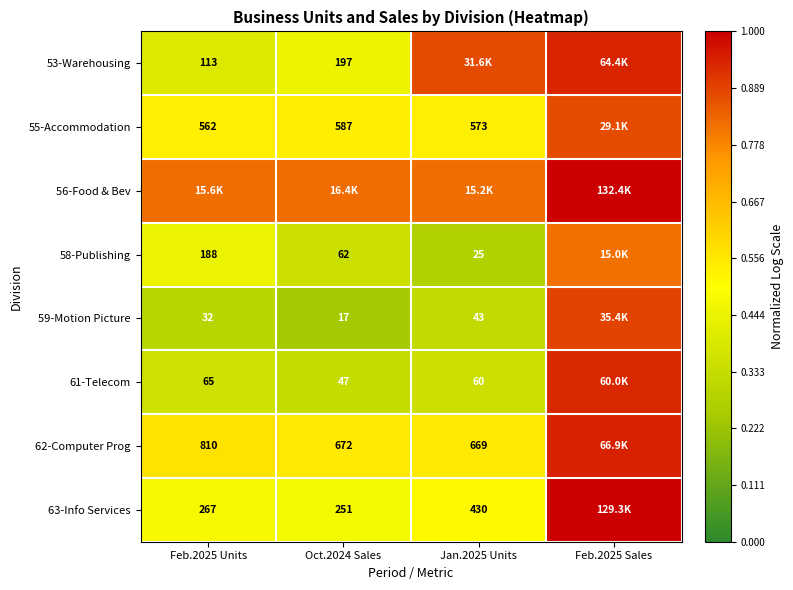

At how many categories does at least one series exceed 0?

4